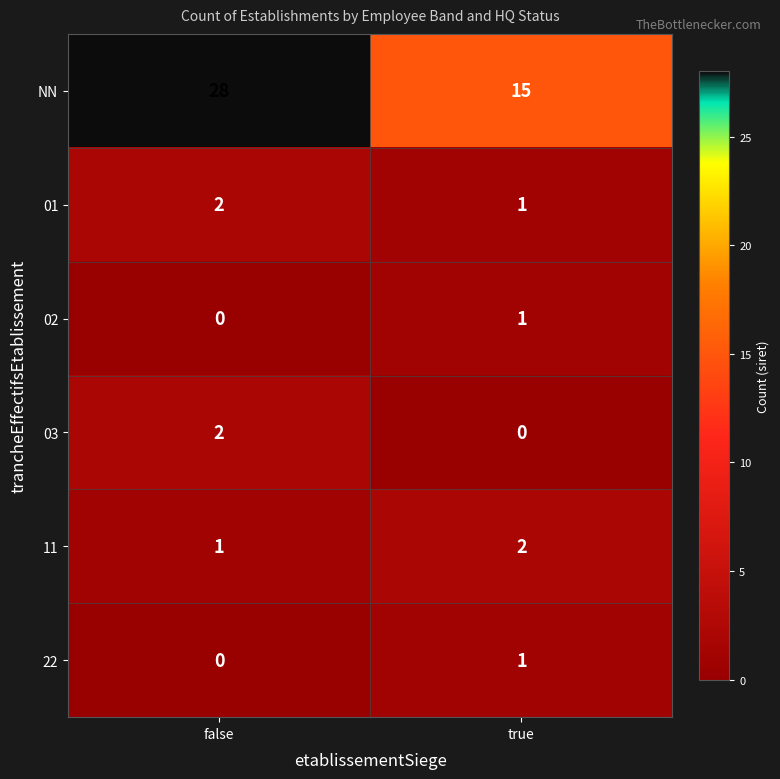

Which series has the largest total across all categories?

NN